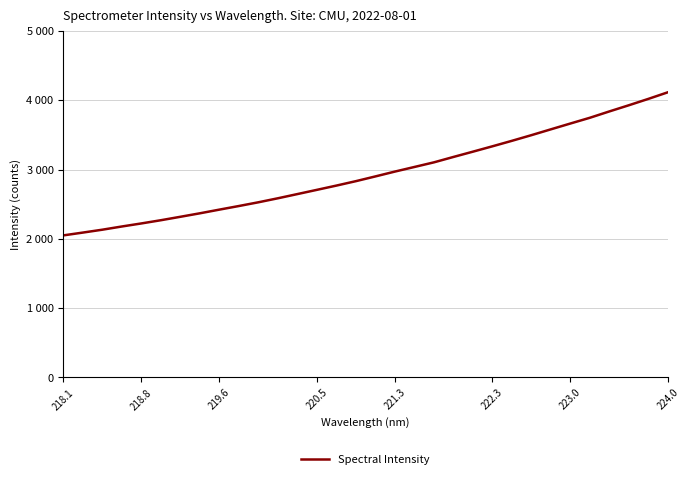

Is this an area chart (filled region under the line)?

No